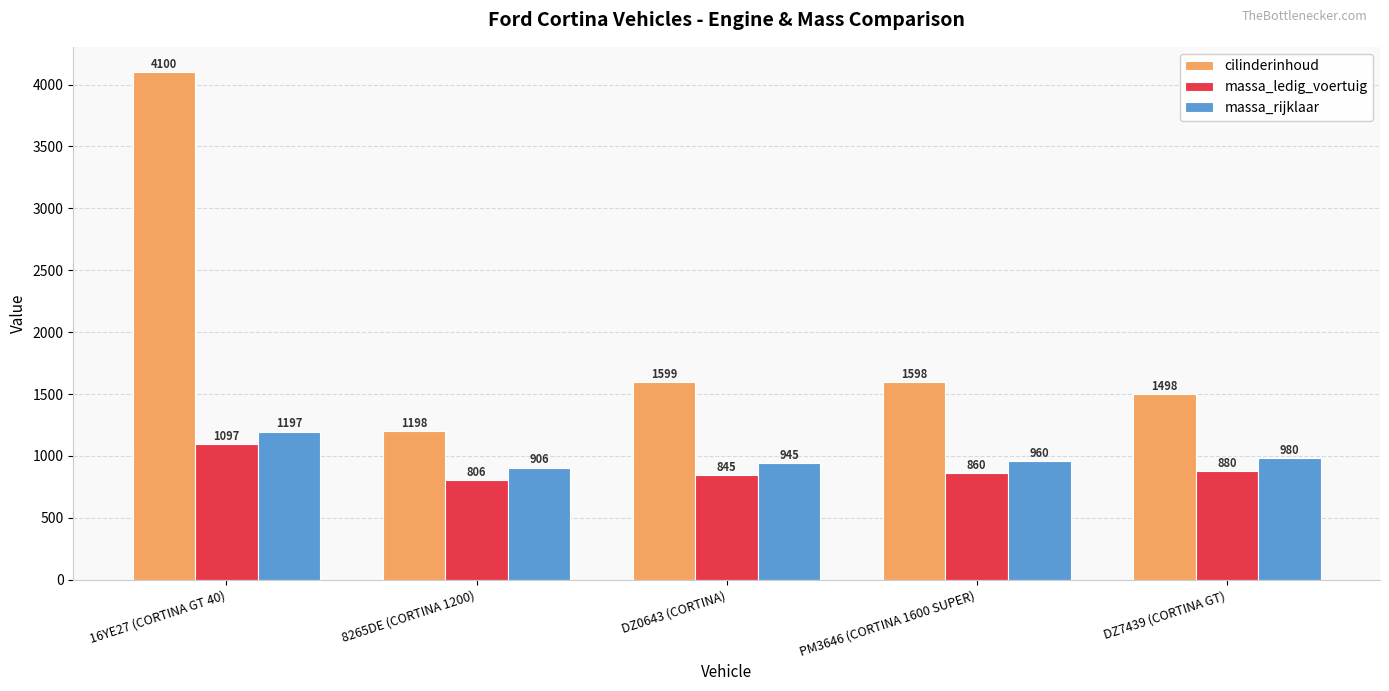

Is the value of massa_rijklaar at PM3646 (CORTINA 1600 SUPER) greater than the value of massa_ledig_voertuig at DZ7439 (CORTINA GT)?

Yes